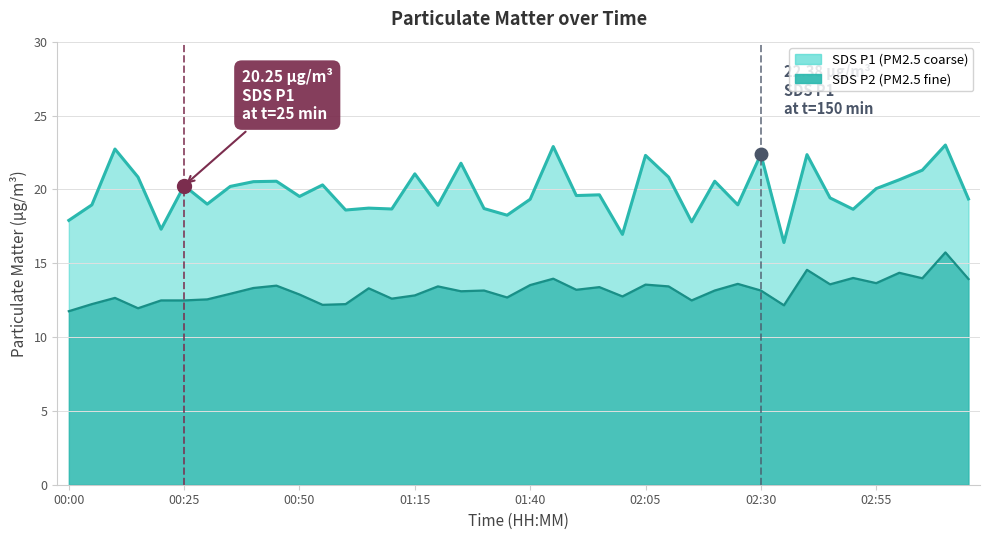

What is the total value across all series at 00:10?

35.4